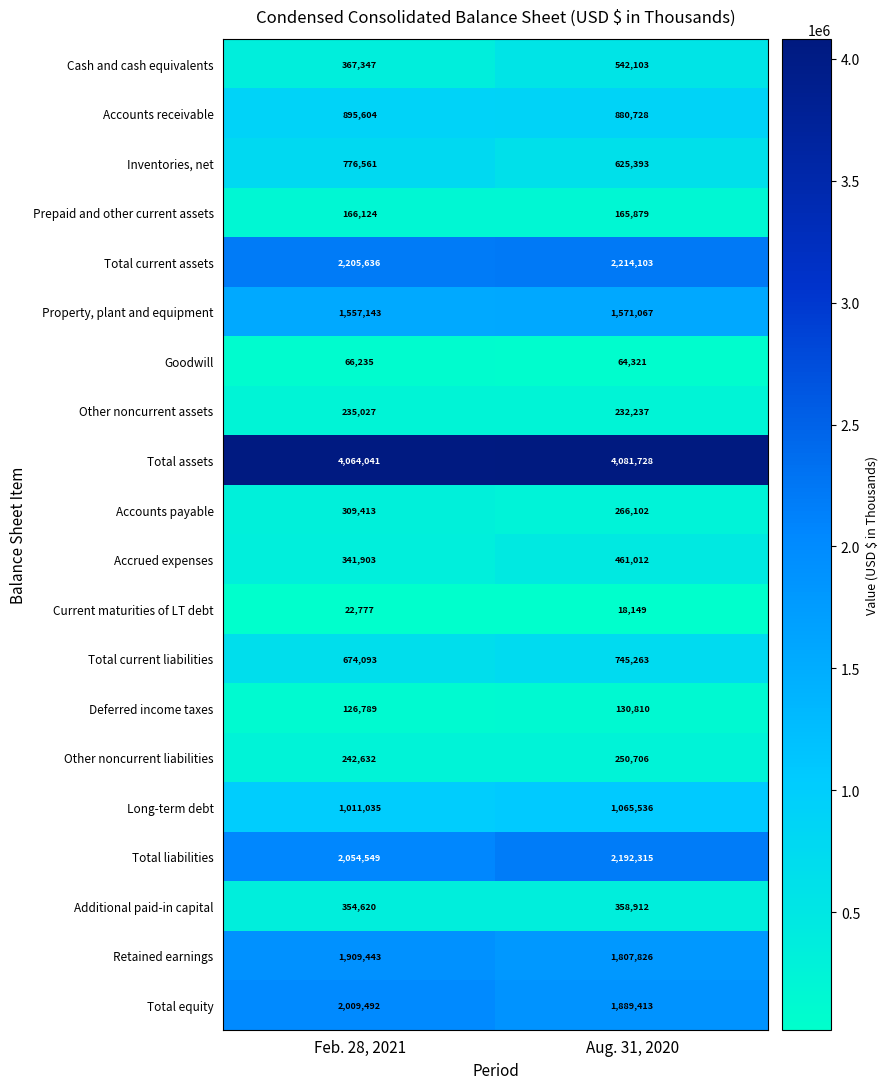

Which series has the largest range (max minus min)?

Cash and cash equivalents